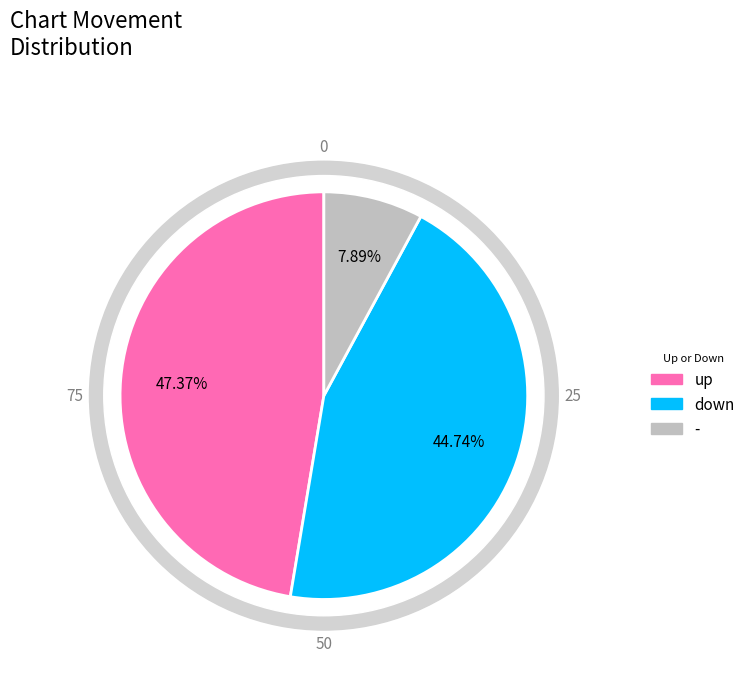

True or false: down accounts for 48% of the total.

False